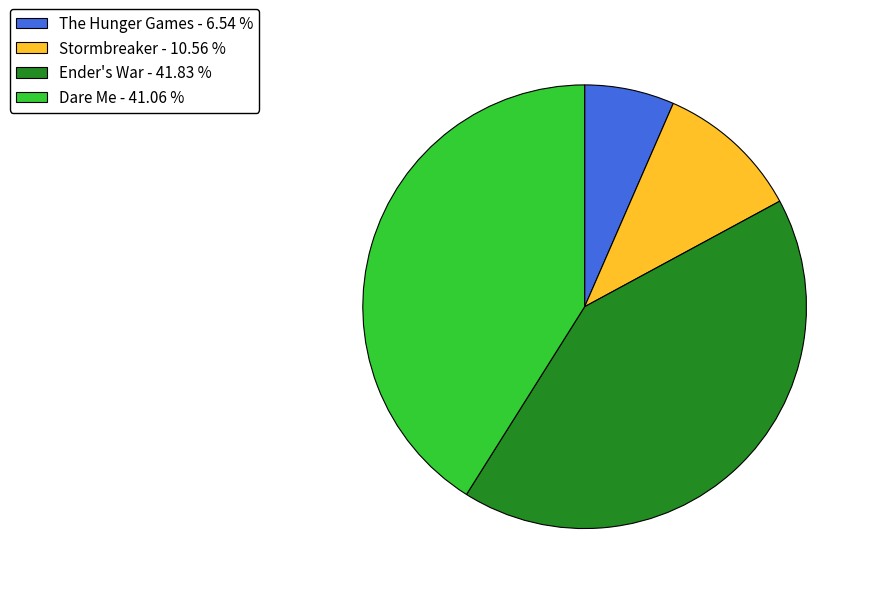

Does Ender's War - 41.83 % account for over 50% of the chart?

No